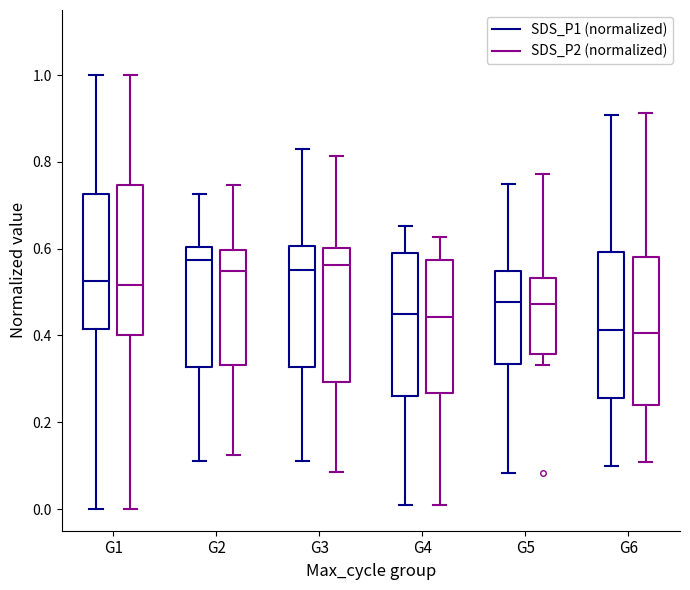

Where is the upper edge of the box for G4 (SDS_P1 (normalized)) on the y-axis? The values are not printed on the chart, so give them approximately, as read against the axis.

0.58